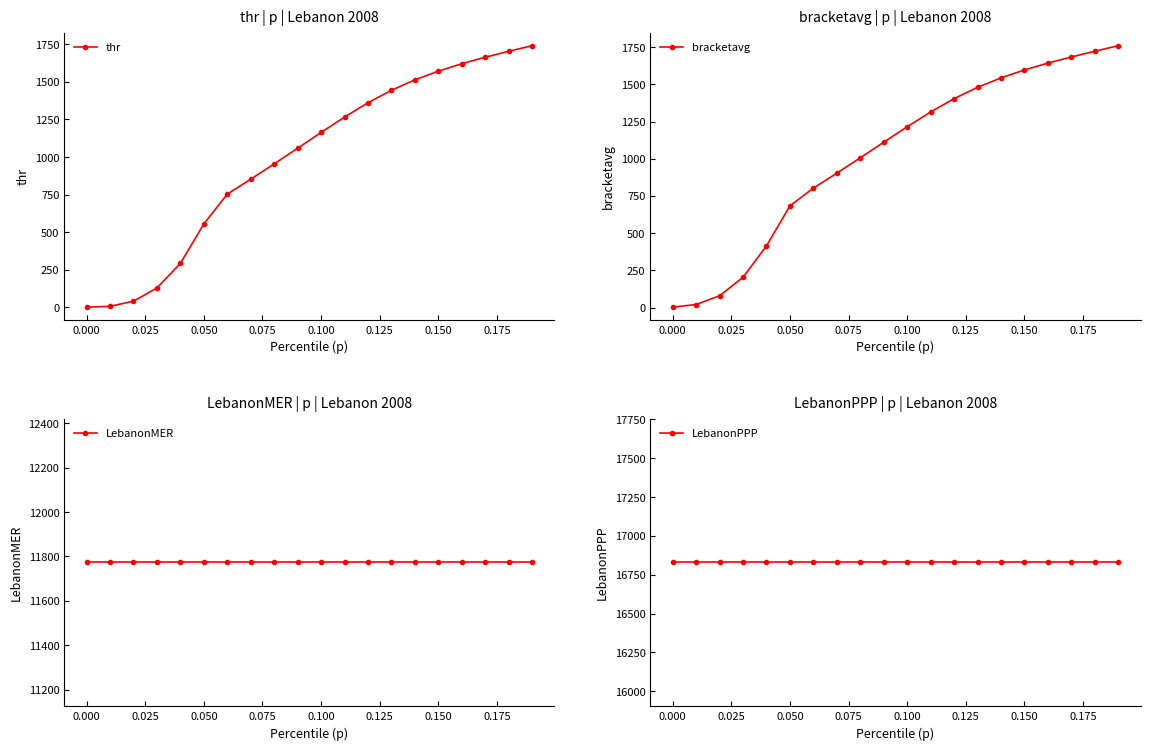

True or false: thr and LebanonMER cross at least once.

False